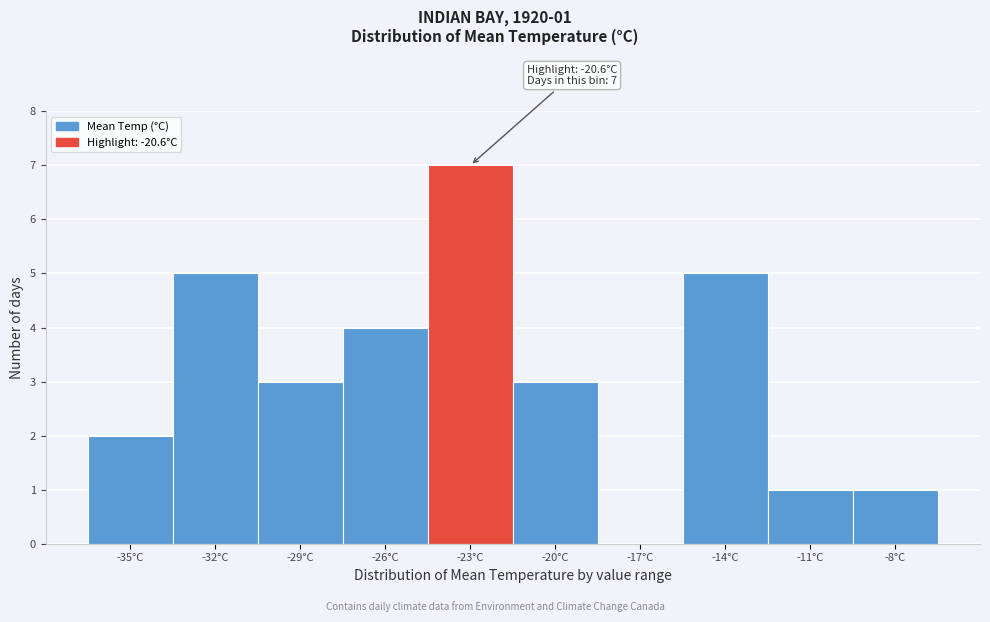

Reading left to right, transcribe all the data shown in this chart.

-35°C=2	-32°C=5	-29°C=3	-26°C=4	-23°C=7	-20°C=3	-17°C=0	-14°C=5	-11°C=1	-8°C=1